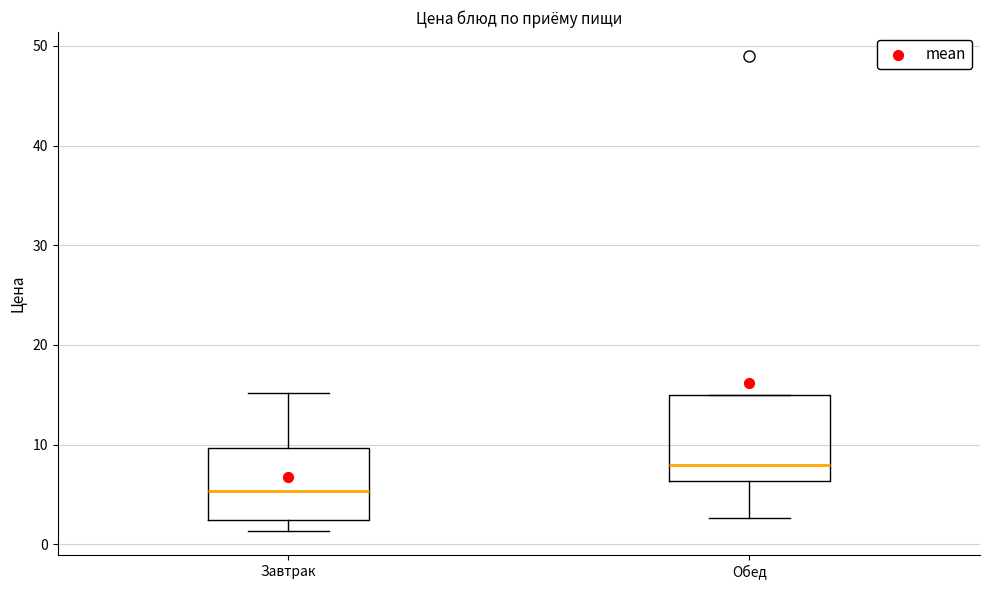

Reading left to right, read every box against the y-axis: the position of its median line, the range the box covers, and the ends of its whiskers. The values are not printed on the chart, so give them approximately, as read against the axis.

Завтрак: median 5, box 2 to 10, whiskers 1 to 15
Обед: median 8, box 6 to 15, whiskers 3 to 15